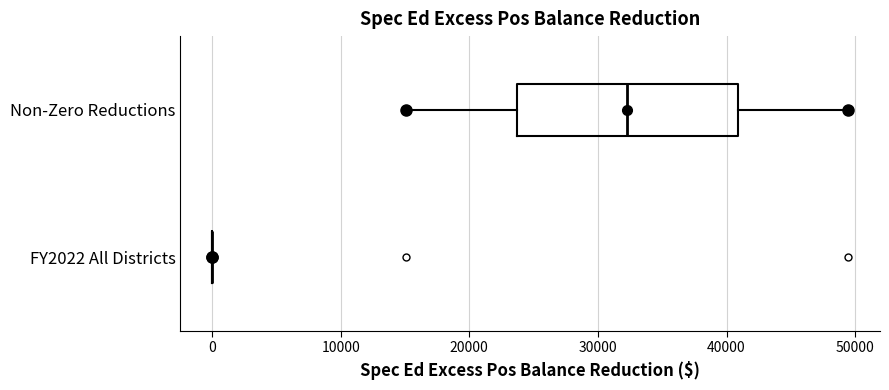

Reading bottom to top, read every box against the x-axis: the position of its median line, the range the box covers, and the ends of its whiskers. The values are not printed on the chart, so give them approximately, as read against the axis.

FY2022 All Districts: box collapsed to a line at 0, whiskers 0 to 0
Non-Zero Reductions: median 32000, box 24000 to 41000, whiskers 15000 to 49000